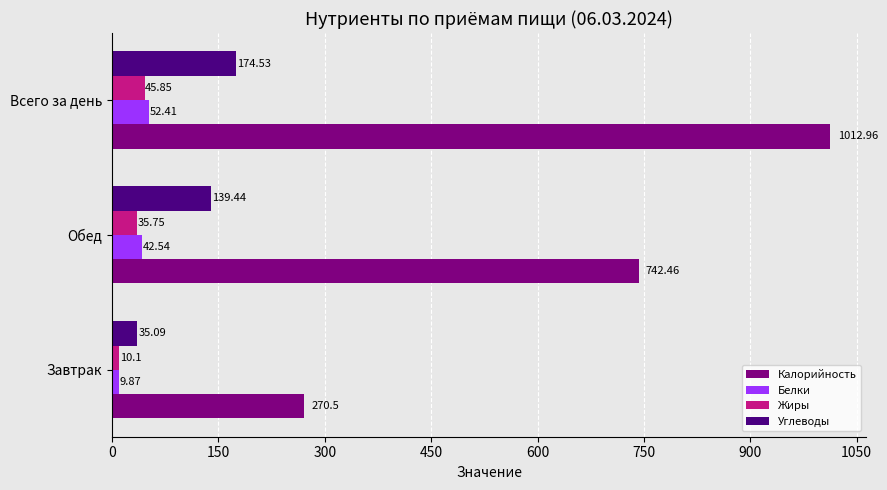

What is the lowest value of the Углеводы series?

35.1